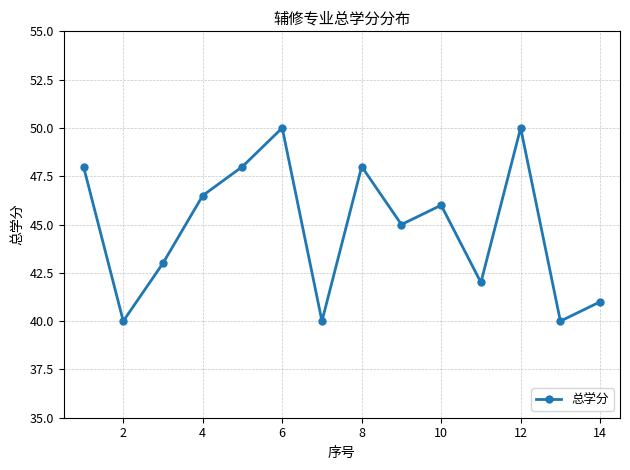

How many points are higher than both their immediate neighbors (excluding endpoints)?

4